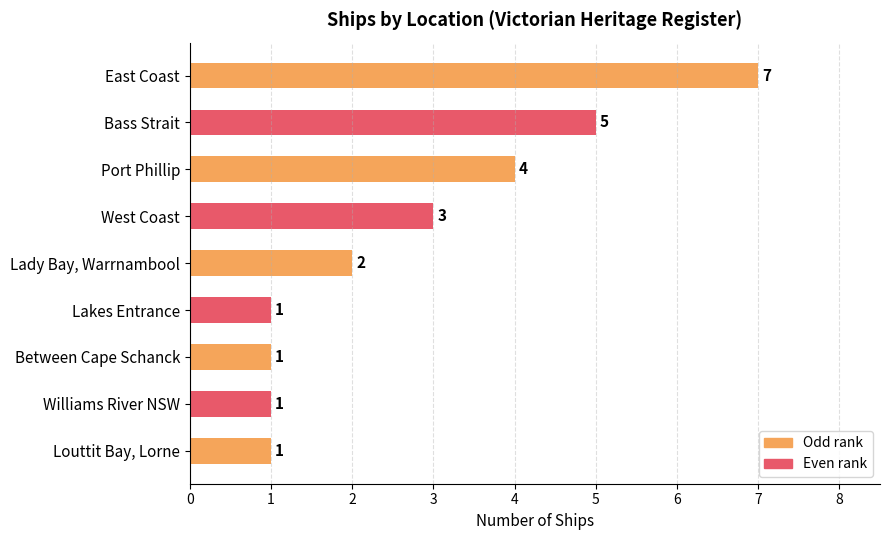

Between Lakes Entrance and Bass Strait, which is larger?

Bass Strait